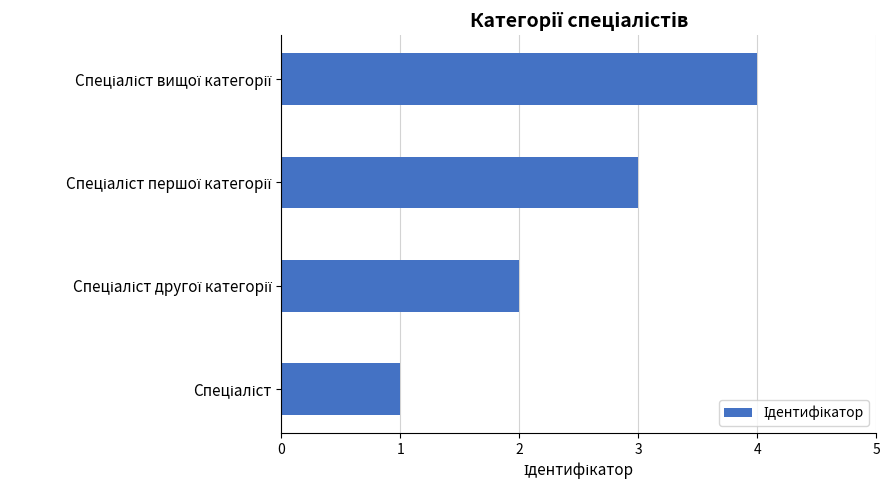

What is the sum of all values?

10